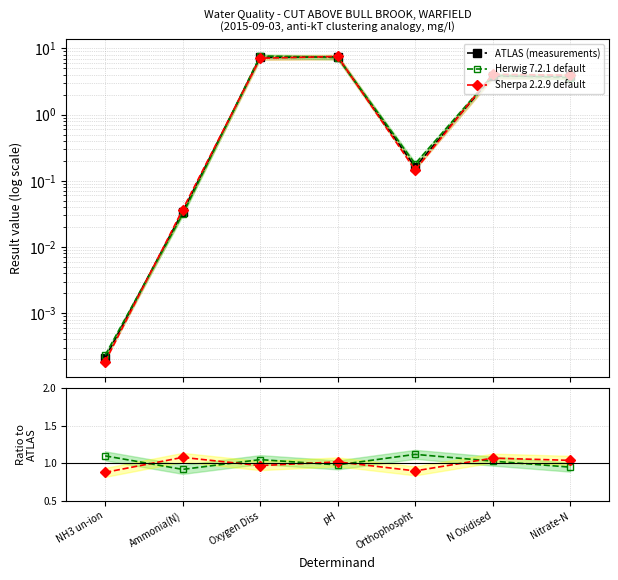

What is the label of the 7th point from the right?

NH3 un-ion